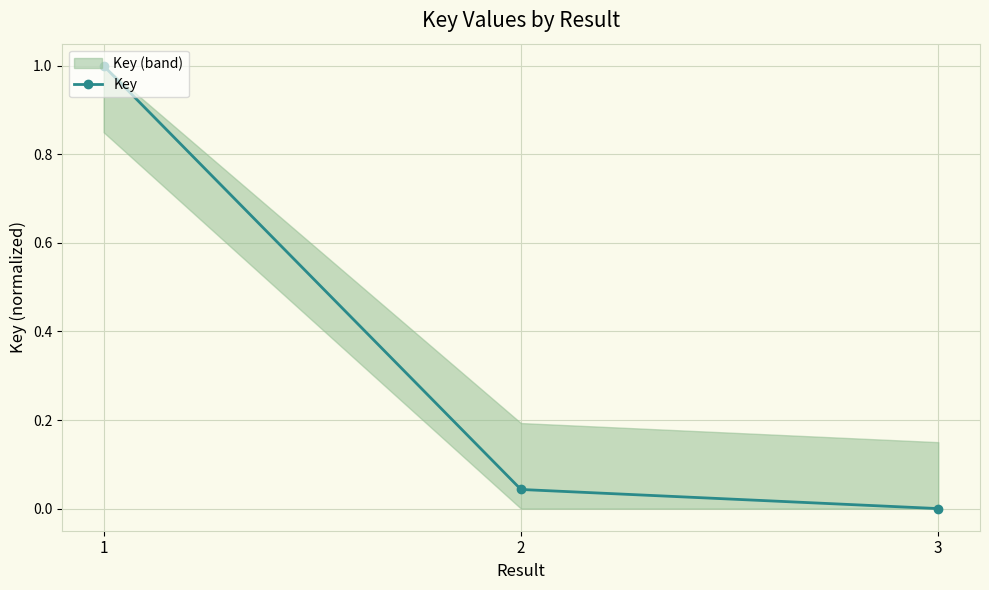

At which category does the chart reach its minimum across all series?

3